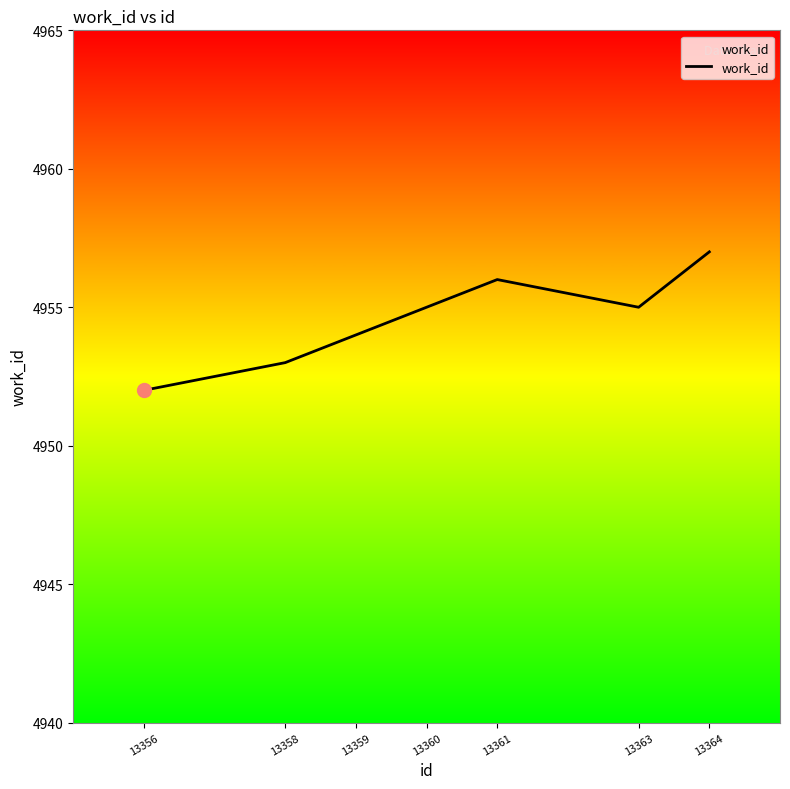

The chart shows a value of 1524 at 13361. True or false?

False